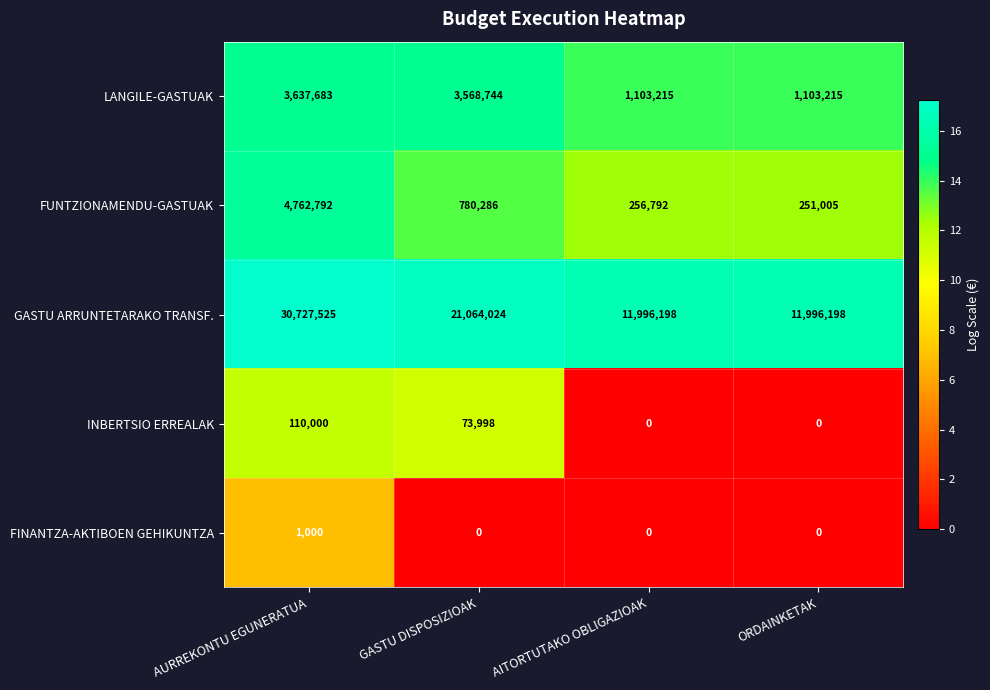

What value does the GASTU ARRUNTETARAKO TRANSF. series have at GASTU DISPOSIZIOAK, to the nearest 100?

21064000